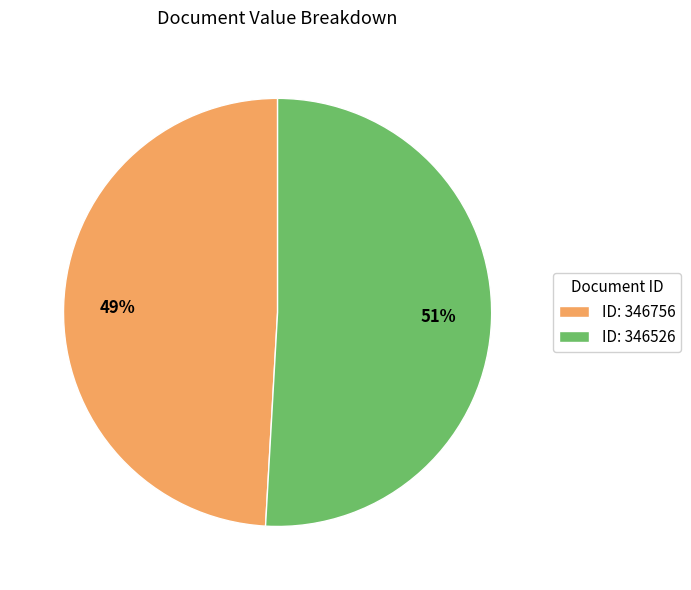

Rank the categories by value from lowest to highest.

ID: 346756, ID: 346526